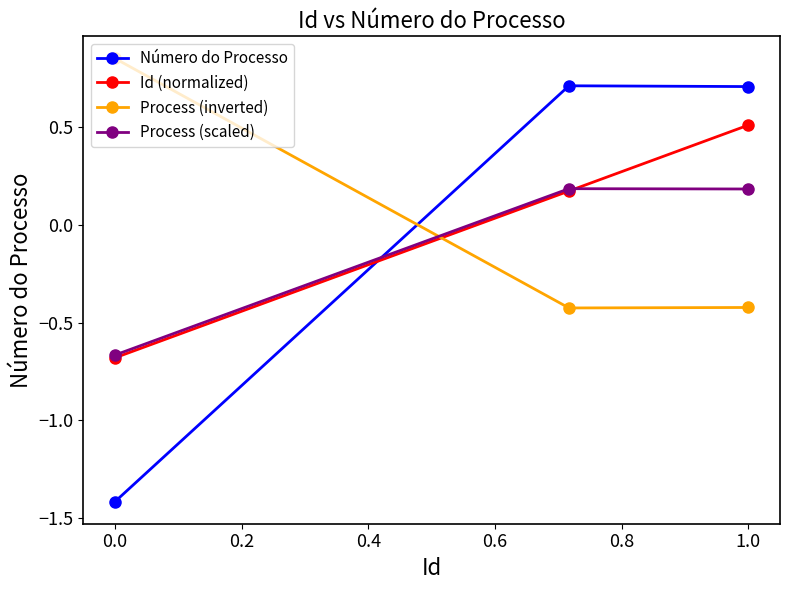

At how many categories does at least one series exceed 0?

3